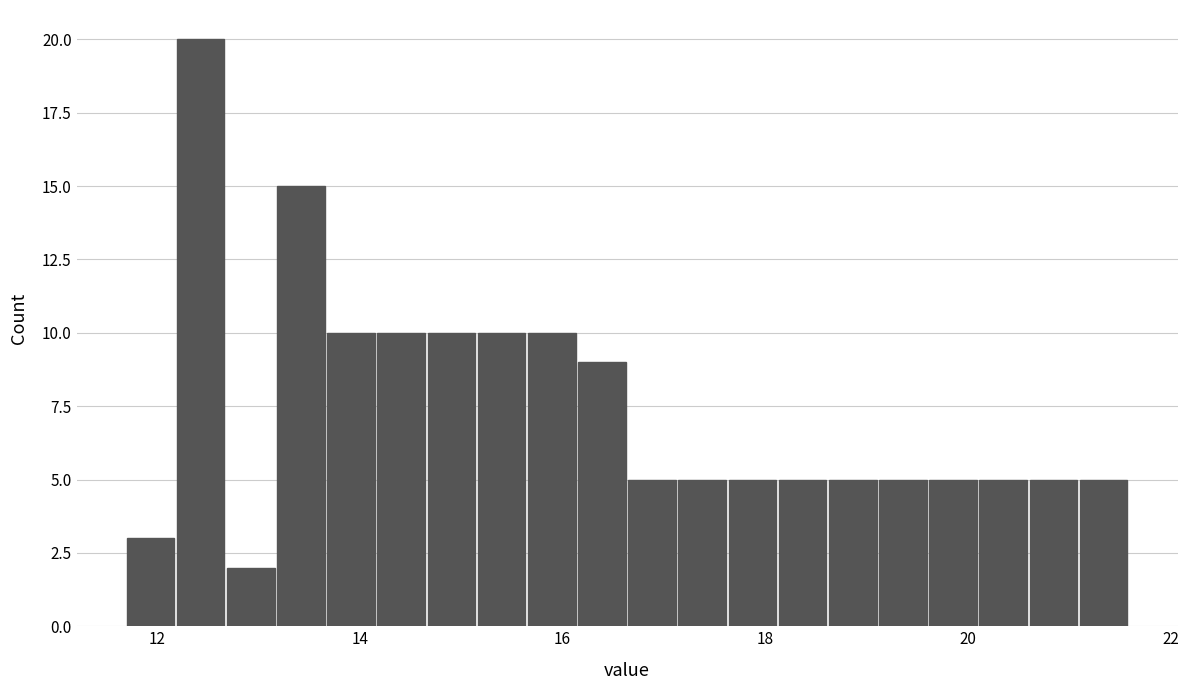

Around what value on the x-axis is the tallest bar? Give the approximate position of its centre, as read against the axis.

12.4